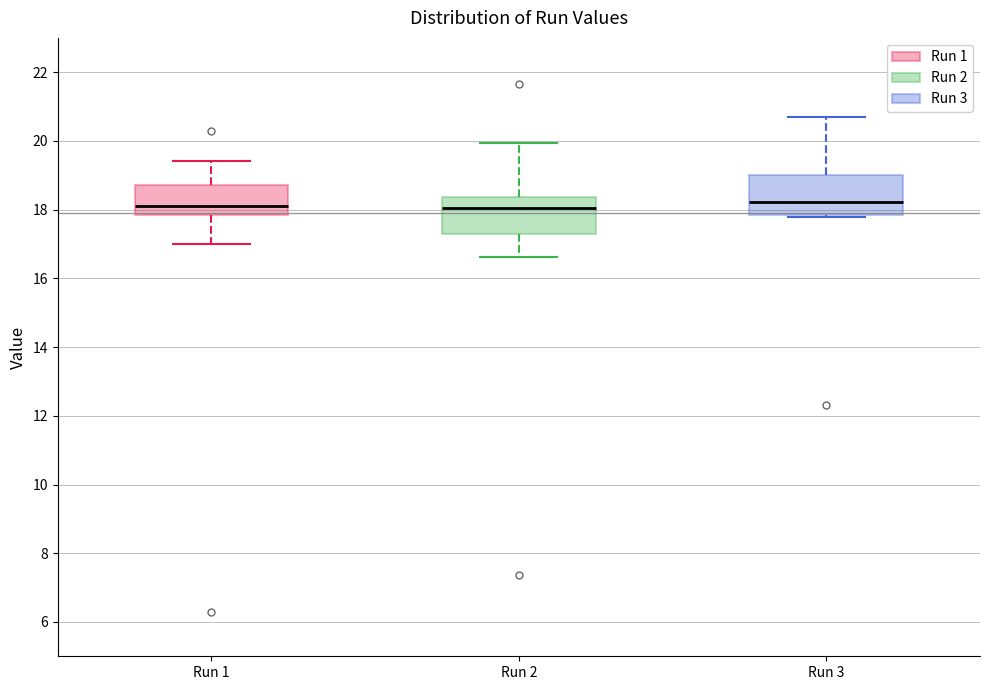

Reading left to right, transcribe this box plot: for each box, give where its median line is, the range the box spans, and where its two whiskers end, as read against the y-axis. The values are not printed on the chart, so give them approximately, as read against the axis.

Run 1: median 18.2, box 17.8 to 18.8, whiskers 17.0 to 19.4
Run 2: median 18.0, box 17.4 to 18.4, whiskers 16.6 to 20.0
Run 3: median 18.2, box 17.8 to 19.0, whiskers 17.8 to 20.6